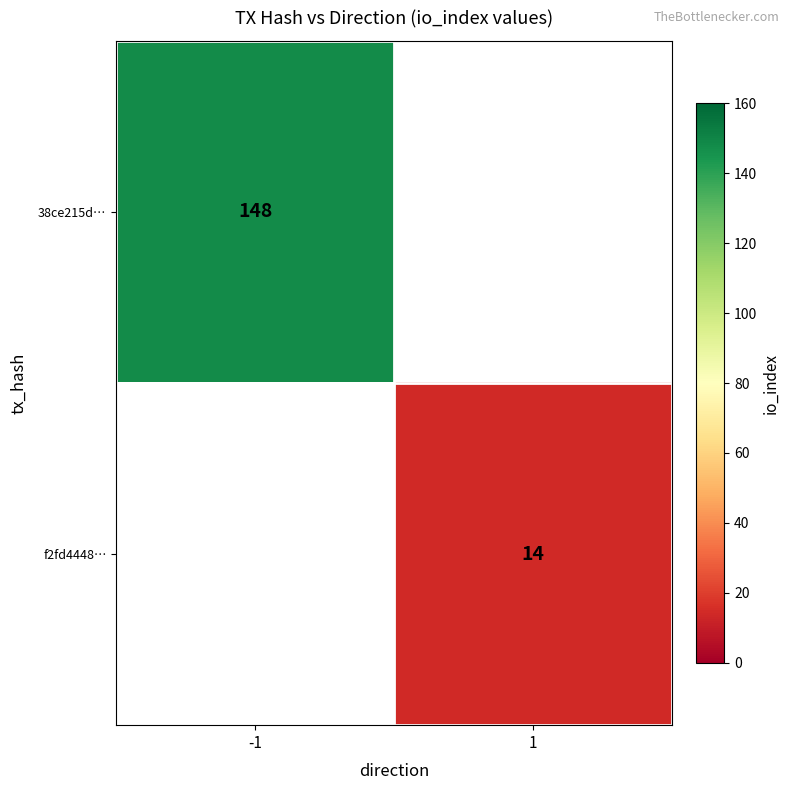

The value of f2fd4448… at 1 is 25. True or false?

False